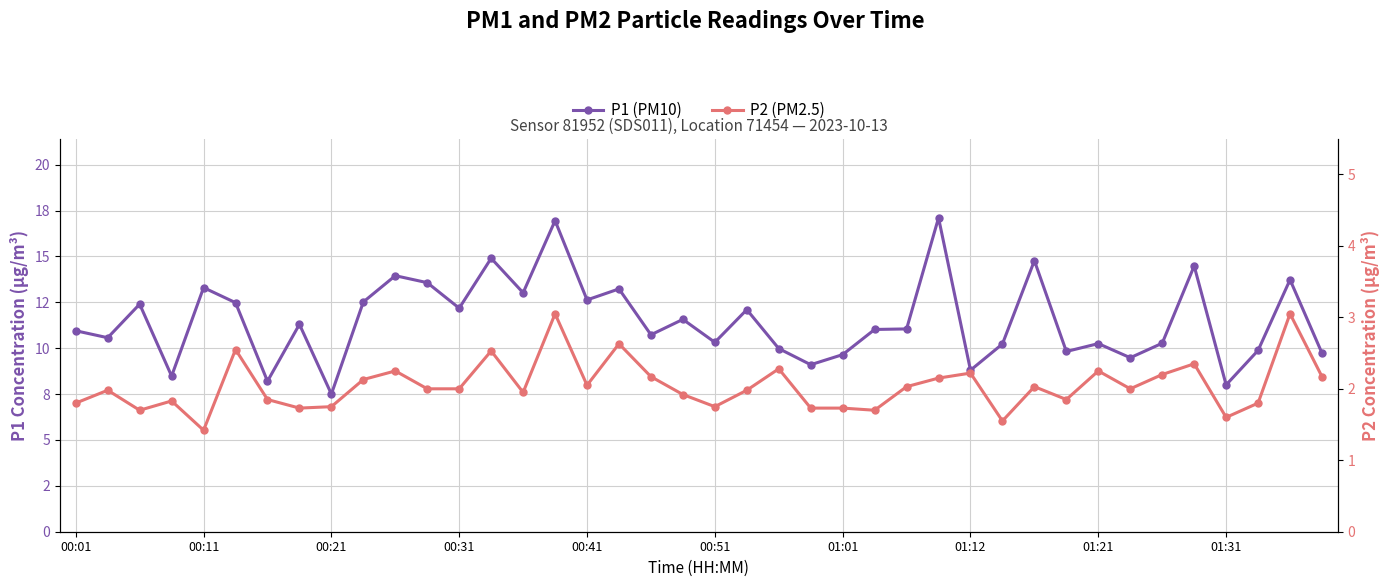

Does the chart display data point markers on the line(s)?

Yes